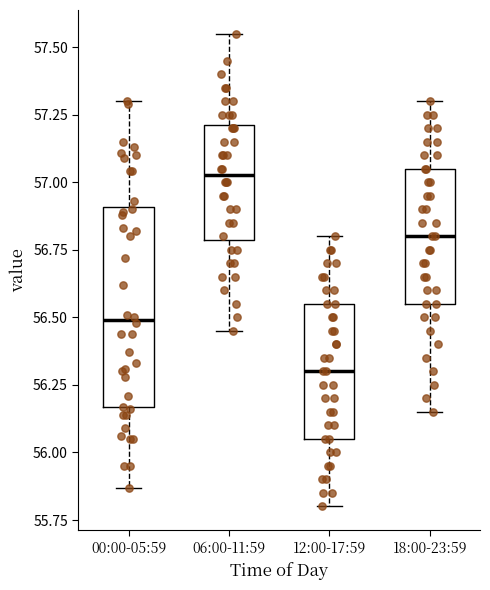

Reading left to right, transcribe this box plot: for each box, give where its median line is, the range the box spans, and where its two whiskers end, as read against the y-axis. The values are not printed on the chart, so give them approximately, as read against the axis.

00:00-05:59: median 56.50, box 56.15 to 56.90, whiskers 55.85 to 57.30
06:00-11:59: median 57.05, box 56.80 to 57.20, whiskers 56.45 to 57.55
12:00-17:59: median 56.30, box 56.05 to 56.55, whiskers 55.80 to 56.80
18:00-23:59: median 56.80, box 56.55 to 57.05, whiskers 56.15 to 57.30